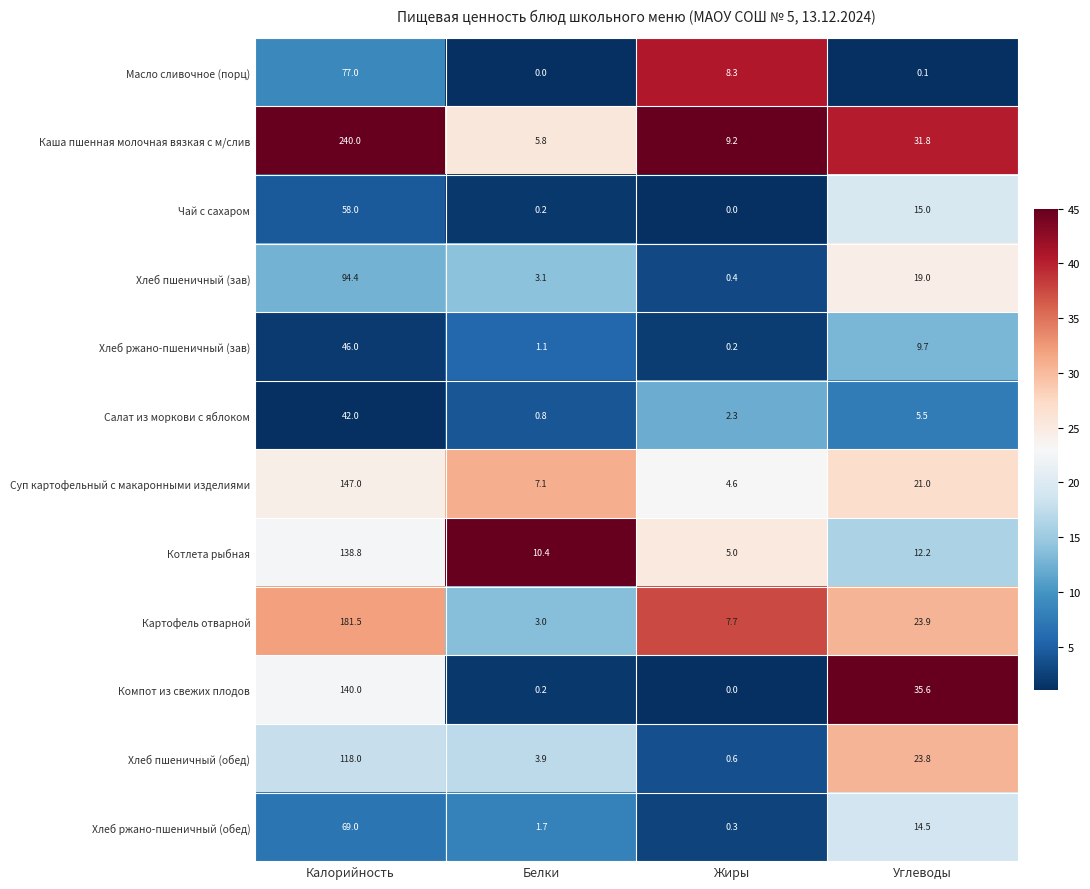

What is the sum of the Суп картофельный с макаронными изделиями values at Углеводы and Калорийность?

168.0